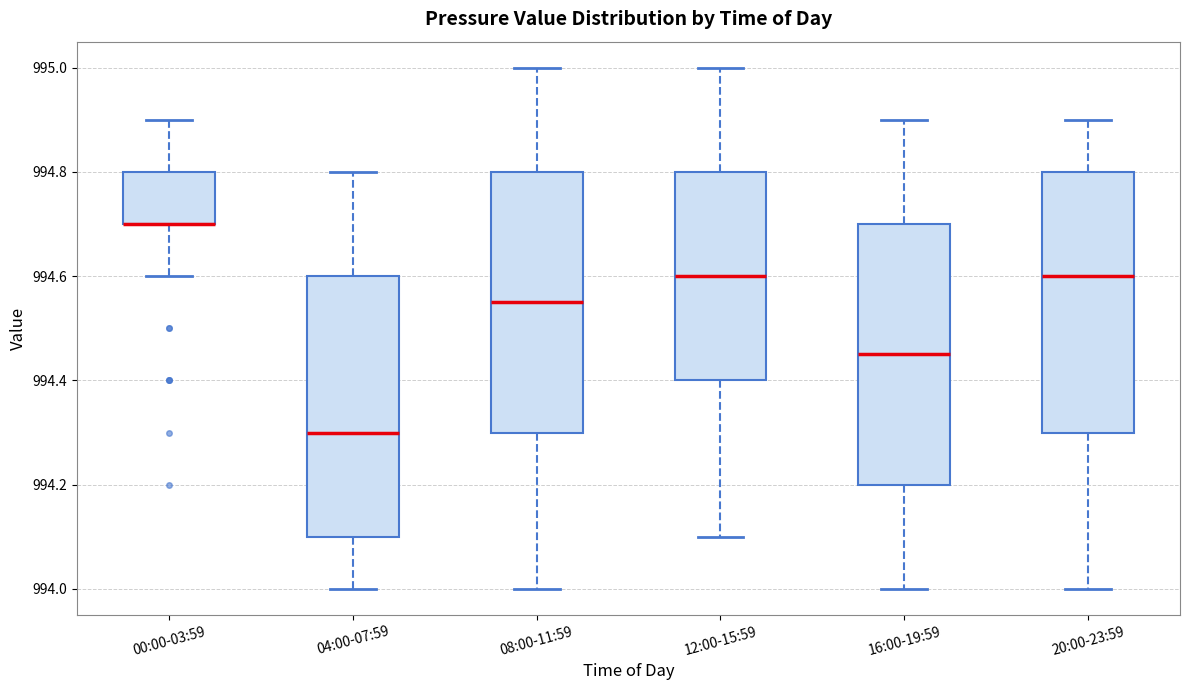

Reading left to right, transcribe this box plot: for each box, give where its median line is, the range the box spans, and where its two whiskers end, as read against the y-axis. The values are not printed on the chart, so give them approximately, as read against the axis.

00:00-03:59: median 994.70 (drawn on the box's lower edge), box 994.70 to 994.80, whiskers 994.60 to 994.90
04:00-07:59: median 994.30, box 994.10 to 994.60, whiskers 994.00 to 994.80
08:00-11:59: median 994.56, box 994.30 to 994.80, whiskers 994.00 to 995.00
12:00-15:59: median 994.60, box 994.40 to 994.80, whiskers 994.10 to 995.00
16:00-19:59: median 994.46, box 994.20 to 994.70, whiskers 994.00 to 994.90
20:00-23:59: median 994.60, box 994.30 to 994.80, whiskers 994.00 to 994.90